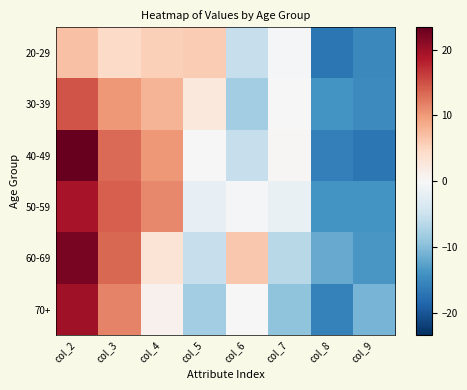

Which category has the highest value across all series?

col_2